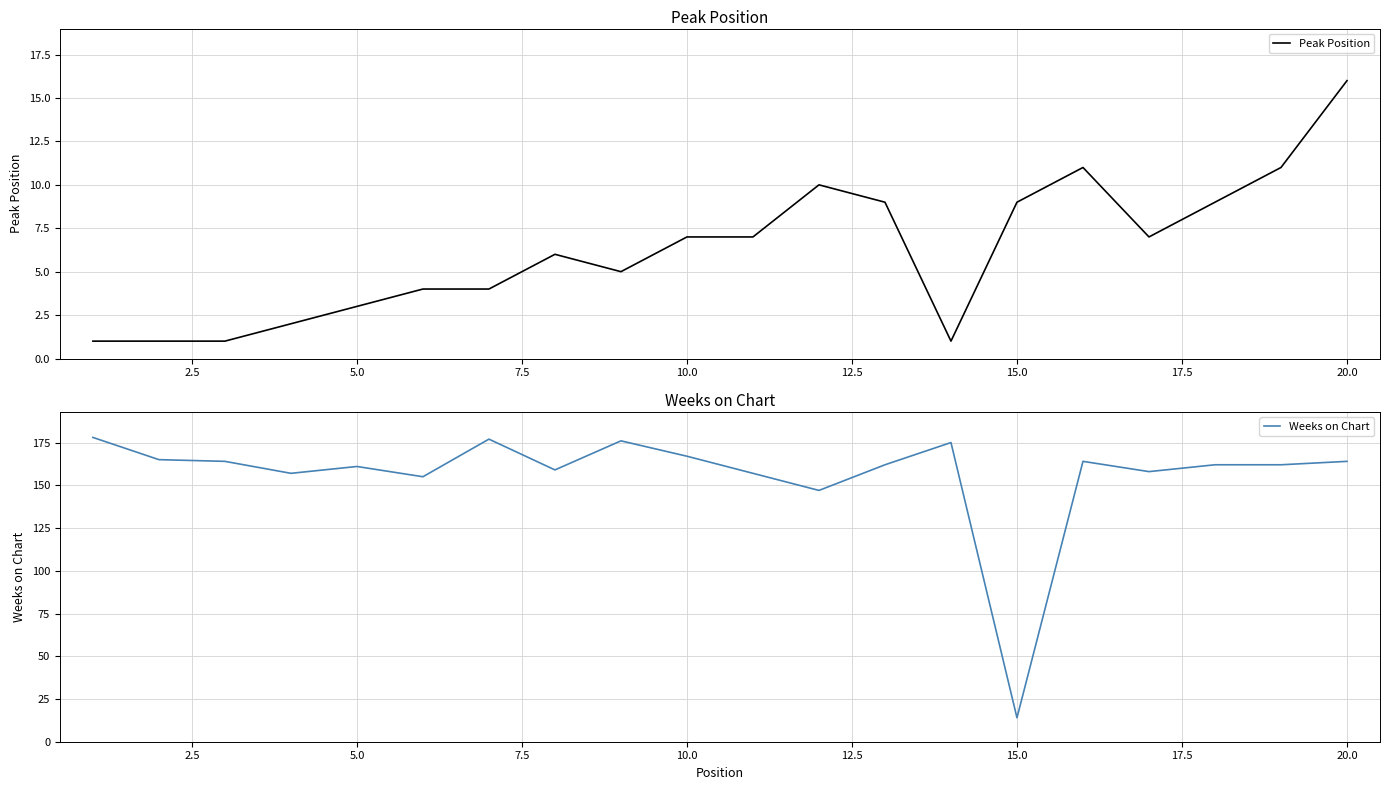

What is the sum of all Weeks on Chart values?

3124